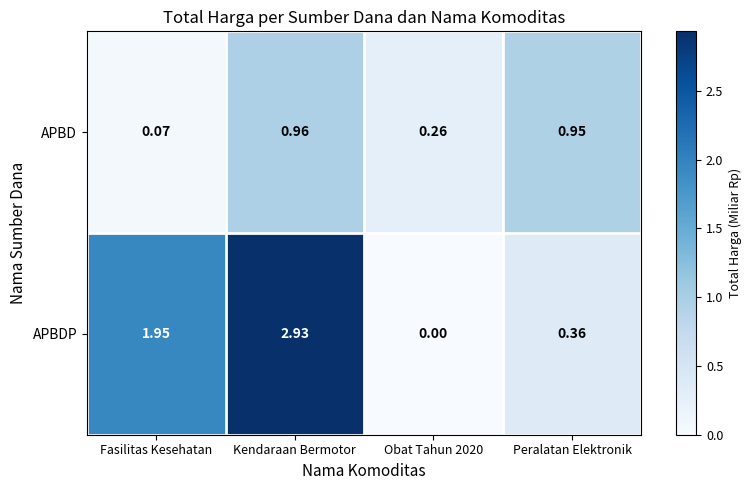

At how many categories does at least one series exceed 0?

4